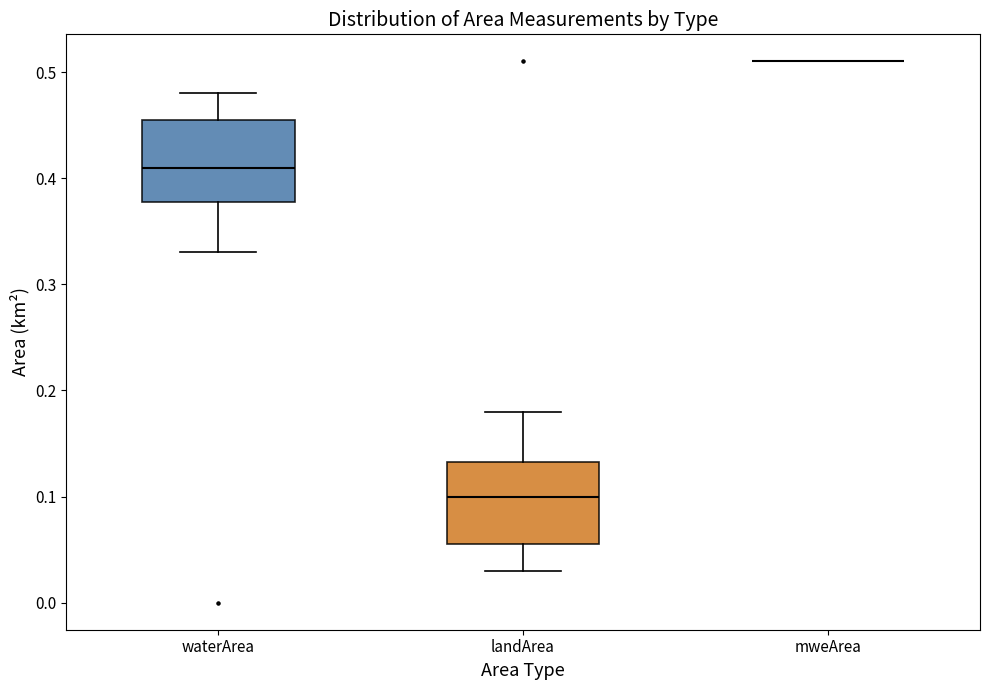

Where does the lower whisker of the box for landArea end on the y-axis? The values are not printed on the chart, so give them approximately, as read against the axis.

0.03